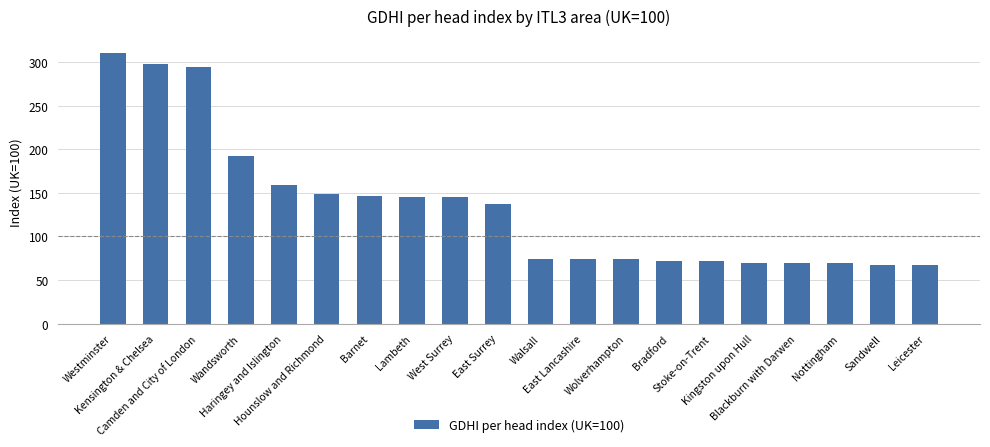

What is the value of the 5th bar from the left?

158.6